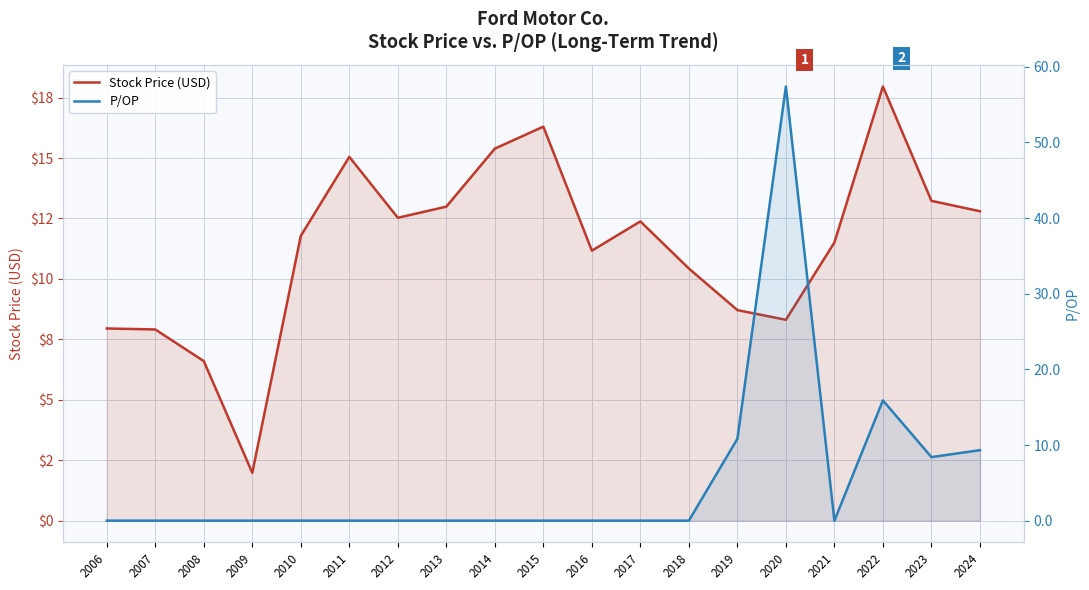

How many lines are shown in the chart?

2